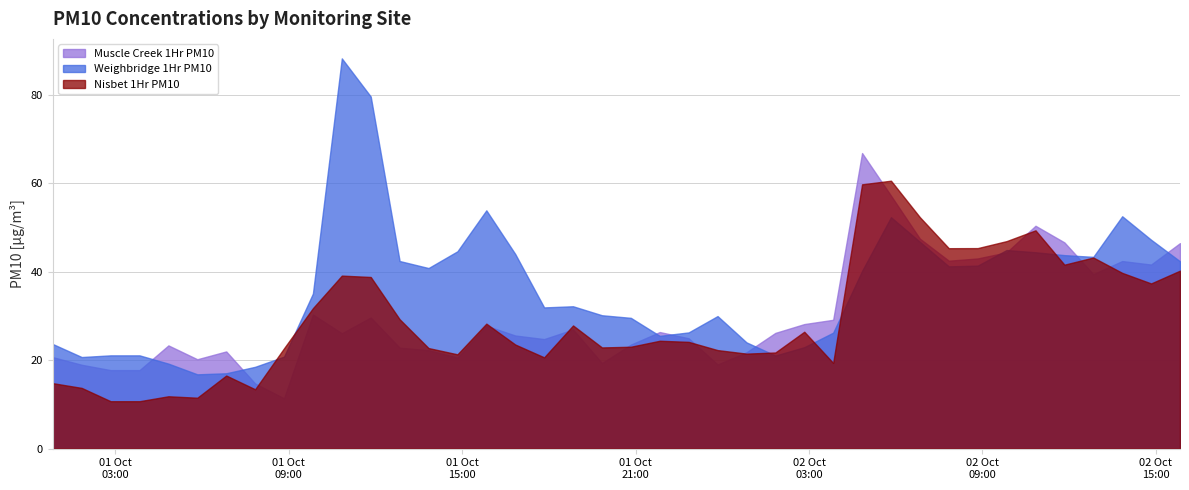

List the labels in order of Muscle Creek 1Hr PM10 value, smallest first.

2023-10-01 08:50, 2023-10-01 07:50, 2023-10-01 02:50, 2023-10-01 03:50, 2023-10-01 01:50, 2023-10-01 23:50, 2023-10-01 19:50, 2023-10-01 05:50, 2023-10-01 14:50, 2023-10-01 00:50, 2023-10-02 00:50, 2023-10-01 06:50, 2023-10-01 13:50, 2023-10-01 12:50, 2023-10-01 04:50, 2023-10-01 20:50, 2023-10-01 17:50, 2023-10-01 22:50, 2023-10-01 16:50, 2023-10-01 10:50, 2023-10-02 01:50, 2023-10-01 21:50, 2023-10-01 18:50, 2023-10-01 15:50, 2023-10-02 02:50, 2023-10-02 03:50, 2023-10-01 11:50, 2023-10-01 09:50, 2023-10-02 12:50, 2023-10-02 14:50, 2023-10-02 13:50, 2023-10-02 07:50, 2023-10-02 08:50, 2023-10-02 09:50, 2023-10-02 15:50, 2023-10-02 11:50, 2023-10-02 06:50, 2023-10-02 10:50, 2023-10-02 05:50, 2023-10-02 04:50